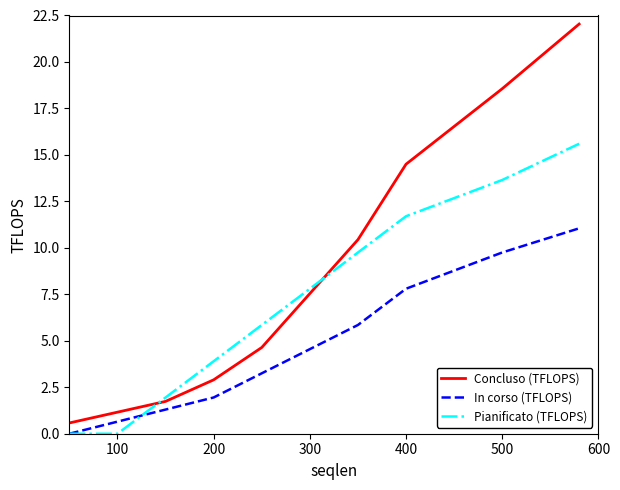

How many lines are shown in the chart?

3